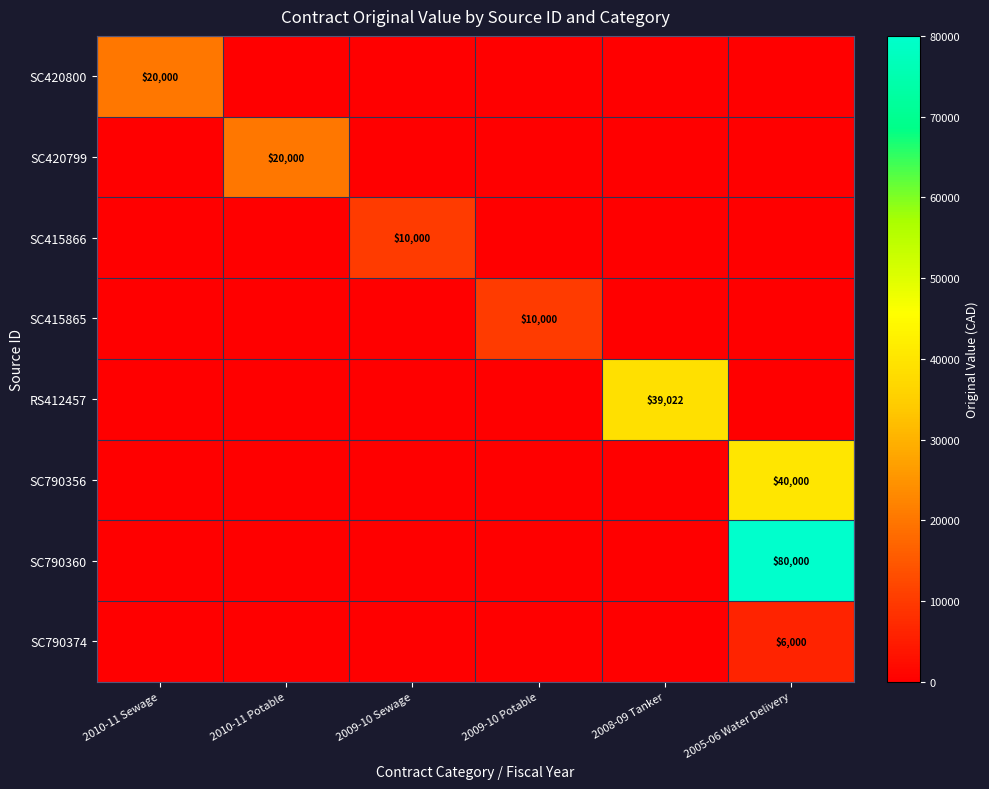

How many positive values does the SC790374 series have?

1